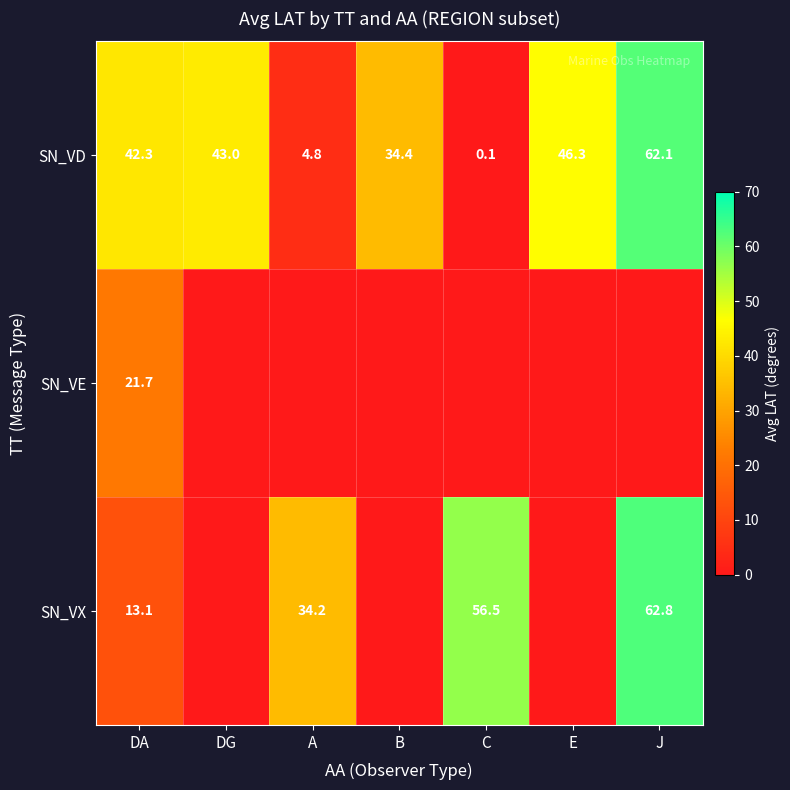

At DA, list the series in order from largest to smallest.

SN_VD, SN_VE, SN_VX